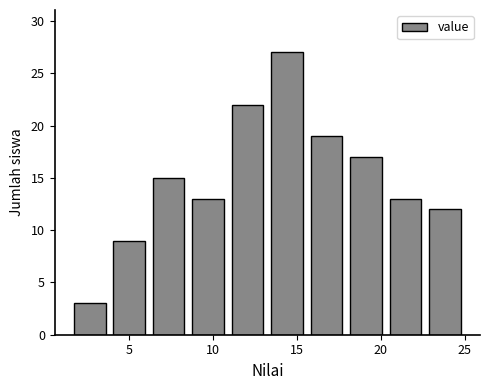

Which range on the x-axis has the tallest bar?

13.25 to 15.60